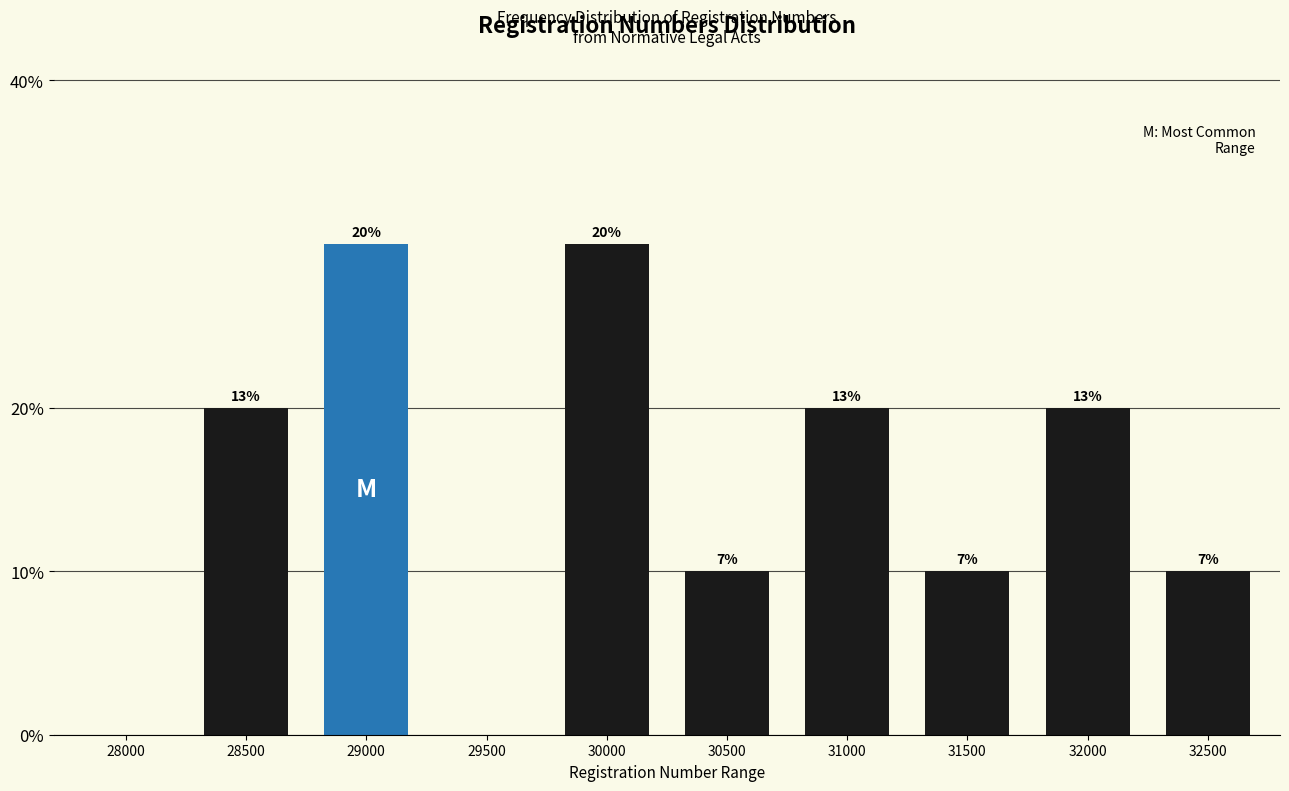

Are the bars horizontal?

No